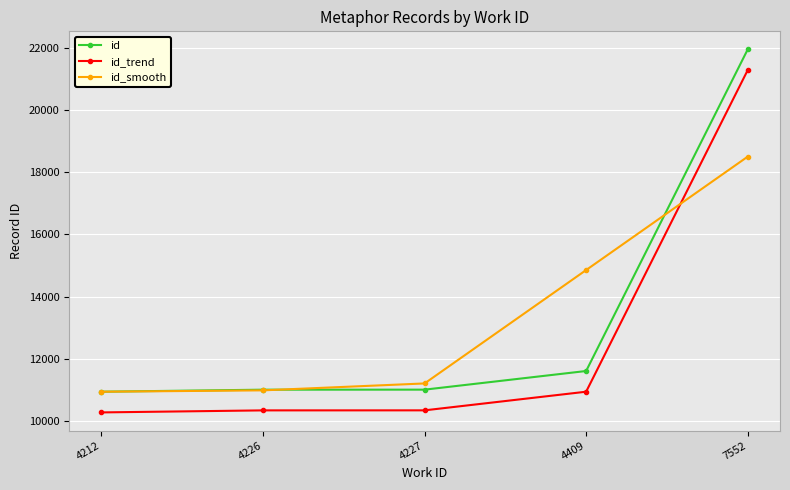

Between which two adjacent categories do id_trend and id_smooth first intersect?

4409 and 7552